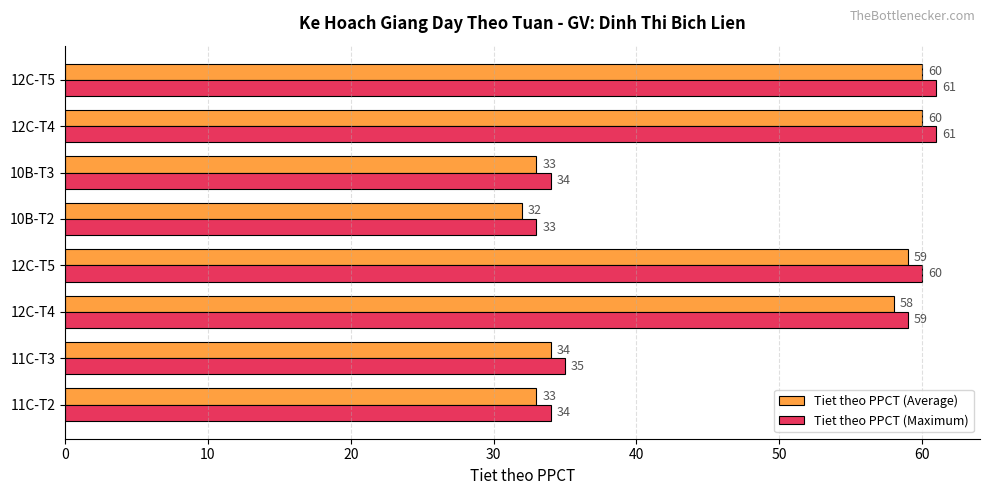

How many data points in Tiet theo PPCT (Average) are less than 58?

4